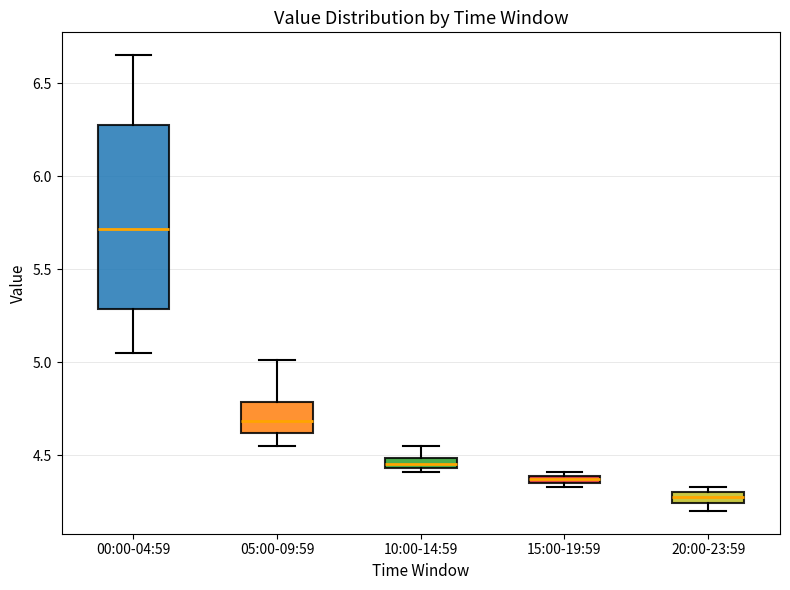

Where does the upper whisker of the box for 05:00-09:59 end on the y-axis? The values are not printed on the chart, so give them approximately, as read against the axis.

5.00